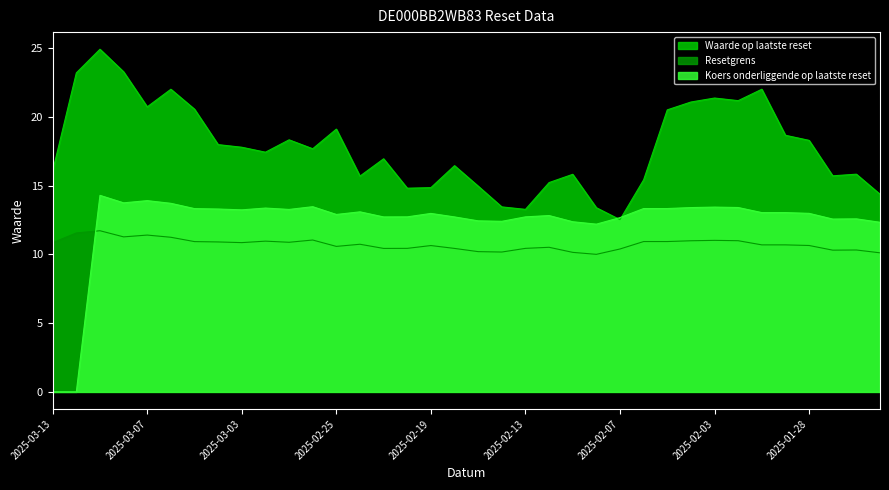

How many lines are shown in the chart?

3